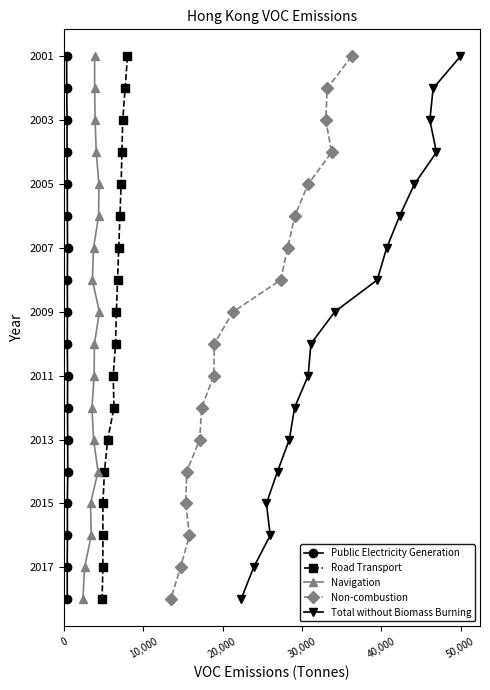

What is the value of the Non-combustion point at the 18th from the left?

2001